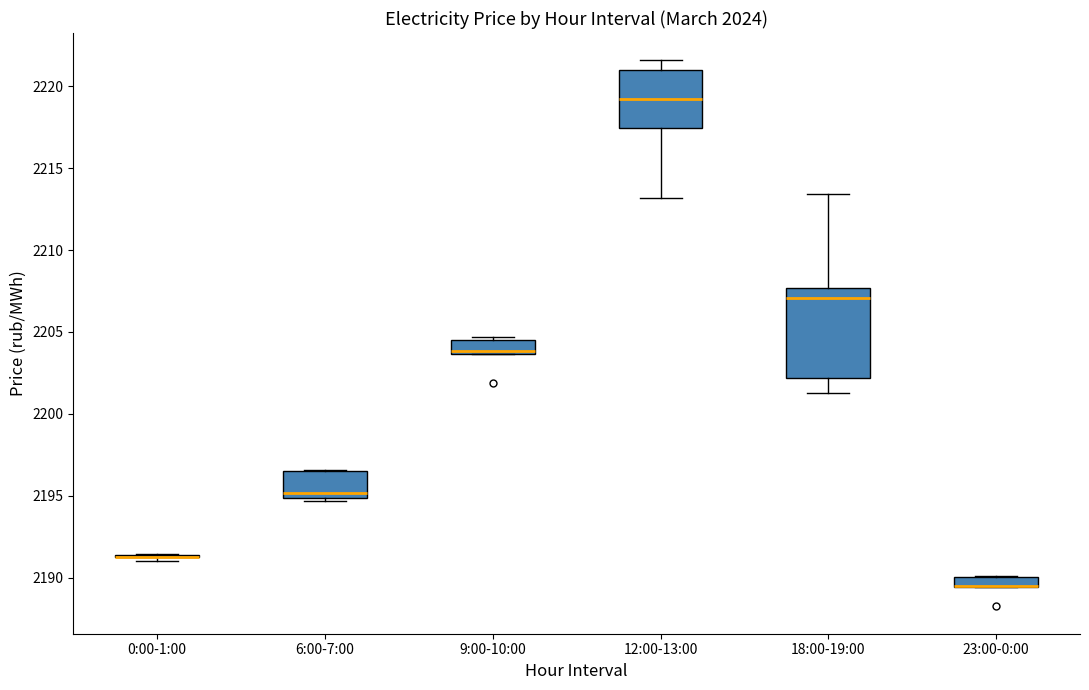

Comparing the boxes themselves (not the whiskers), which one is the tallest?

18:00-19:00